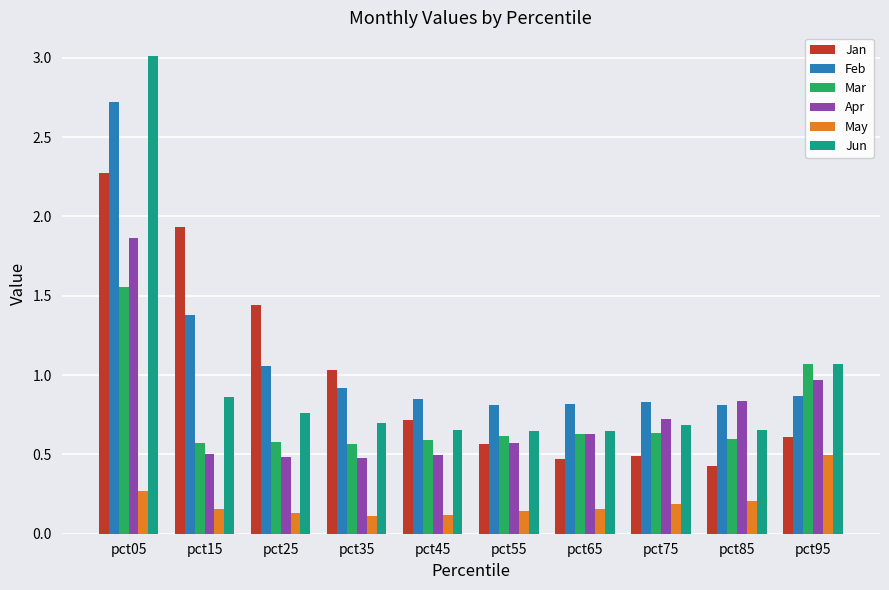

Which series has the largest range (max minus min)?

Jun